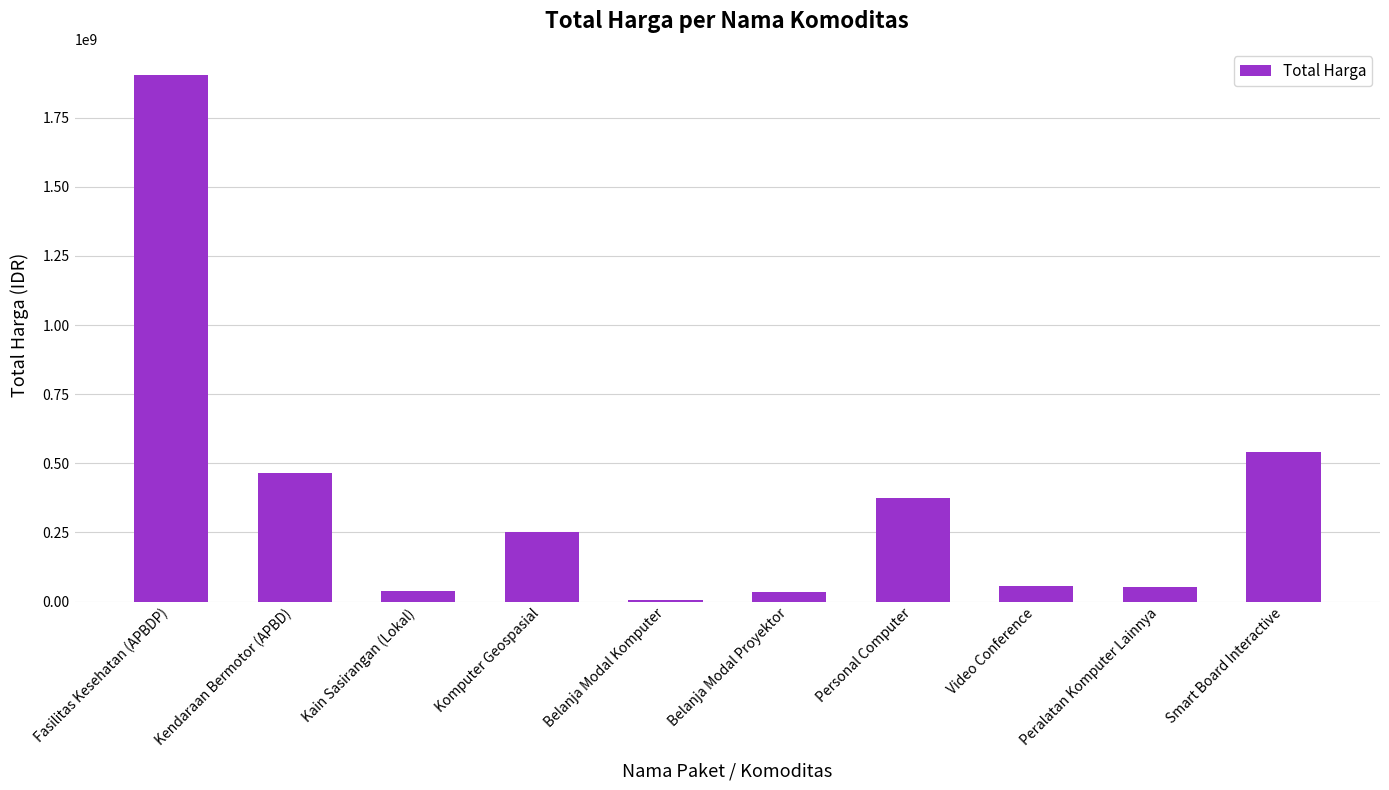

Approximately how many times larger is the value at Smart Board Interactive compared to Belanja Modal Proyektor?

15.8